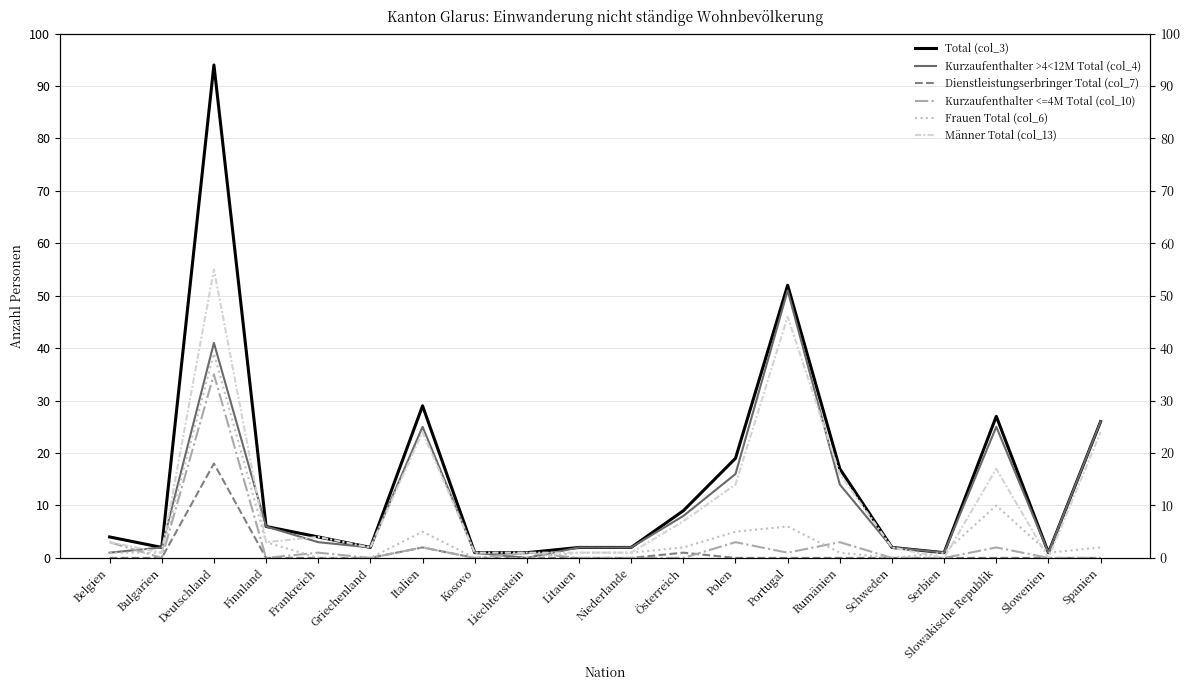

How many times do Kurzaufenthalter <=4M Total (col_10) and Dienstleistungserbringer Total (col_7) cross each other?

1